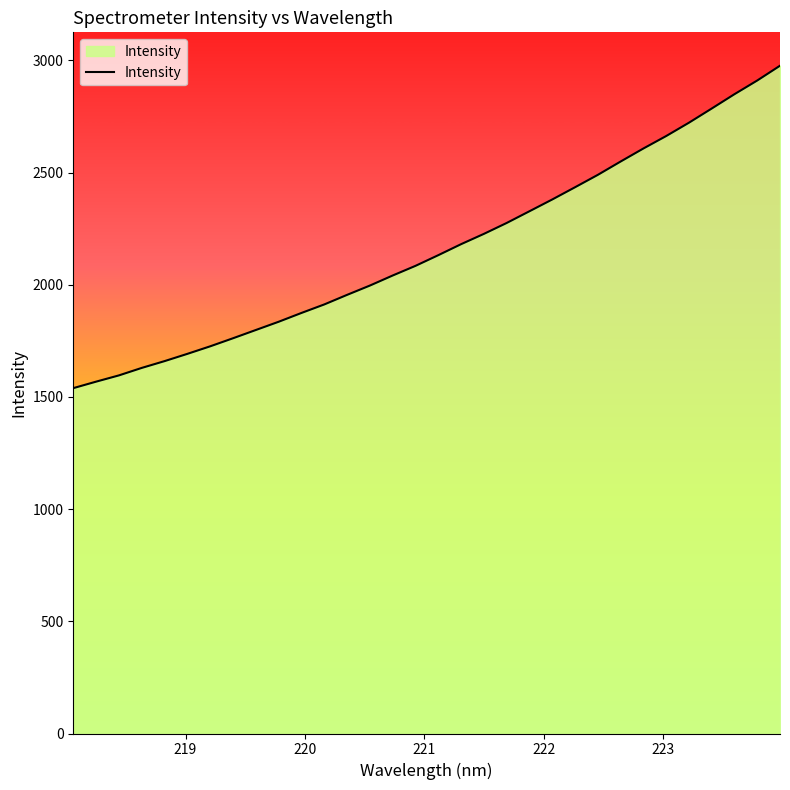

What is the smallest value displayed?

1539.3